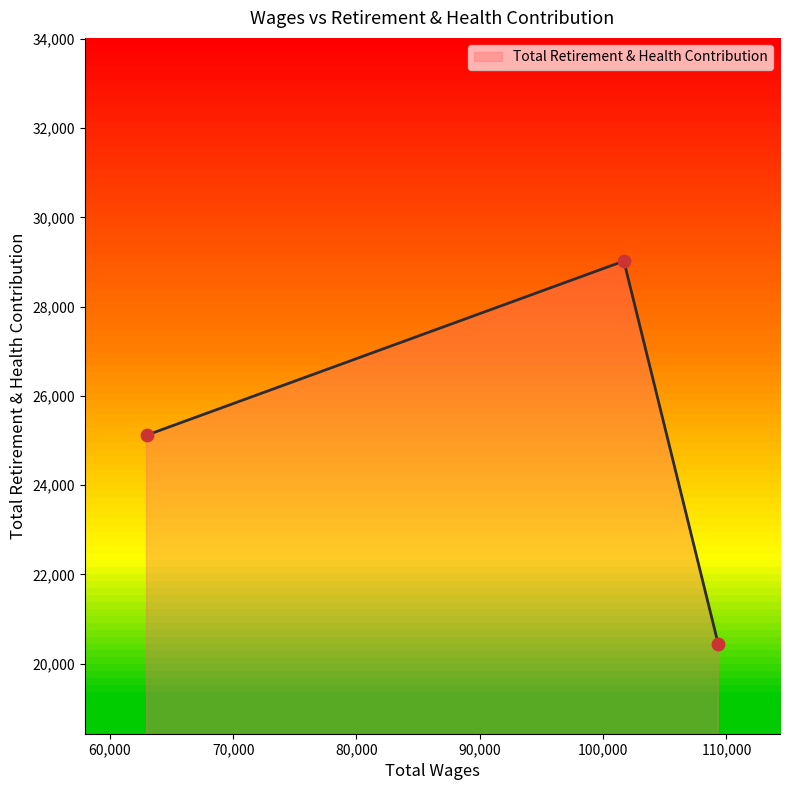

What is the smallest value displayed?

20431